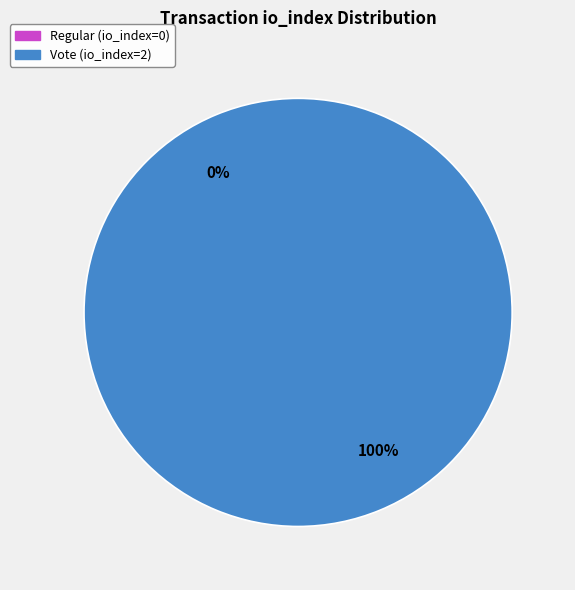

Does Vote (io_index=2) account for over 50% of the chart?

Yes